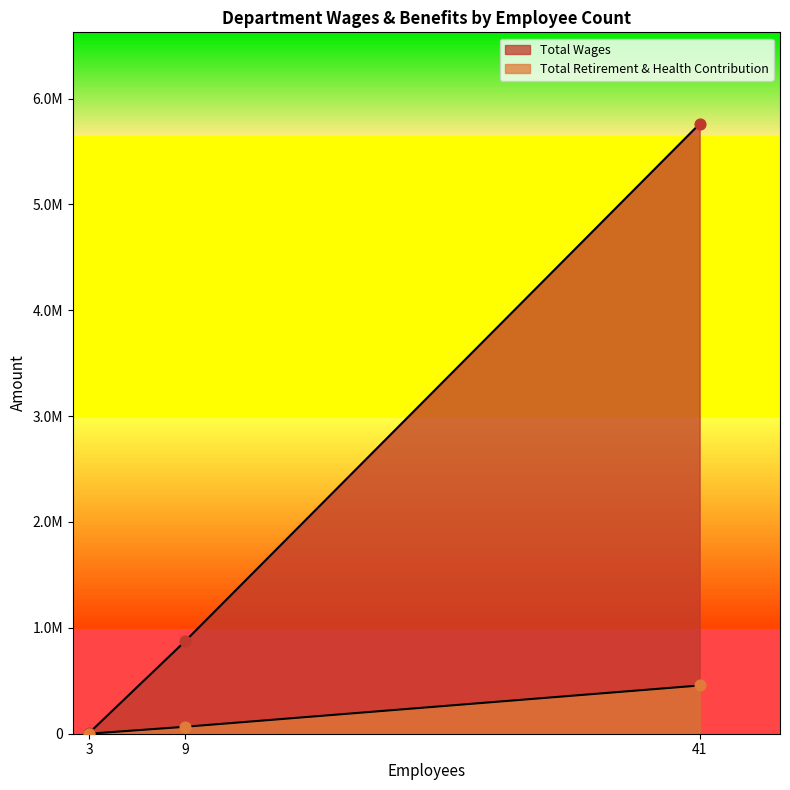

Which series has the largest Y range (max minus min)?

Total Wages